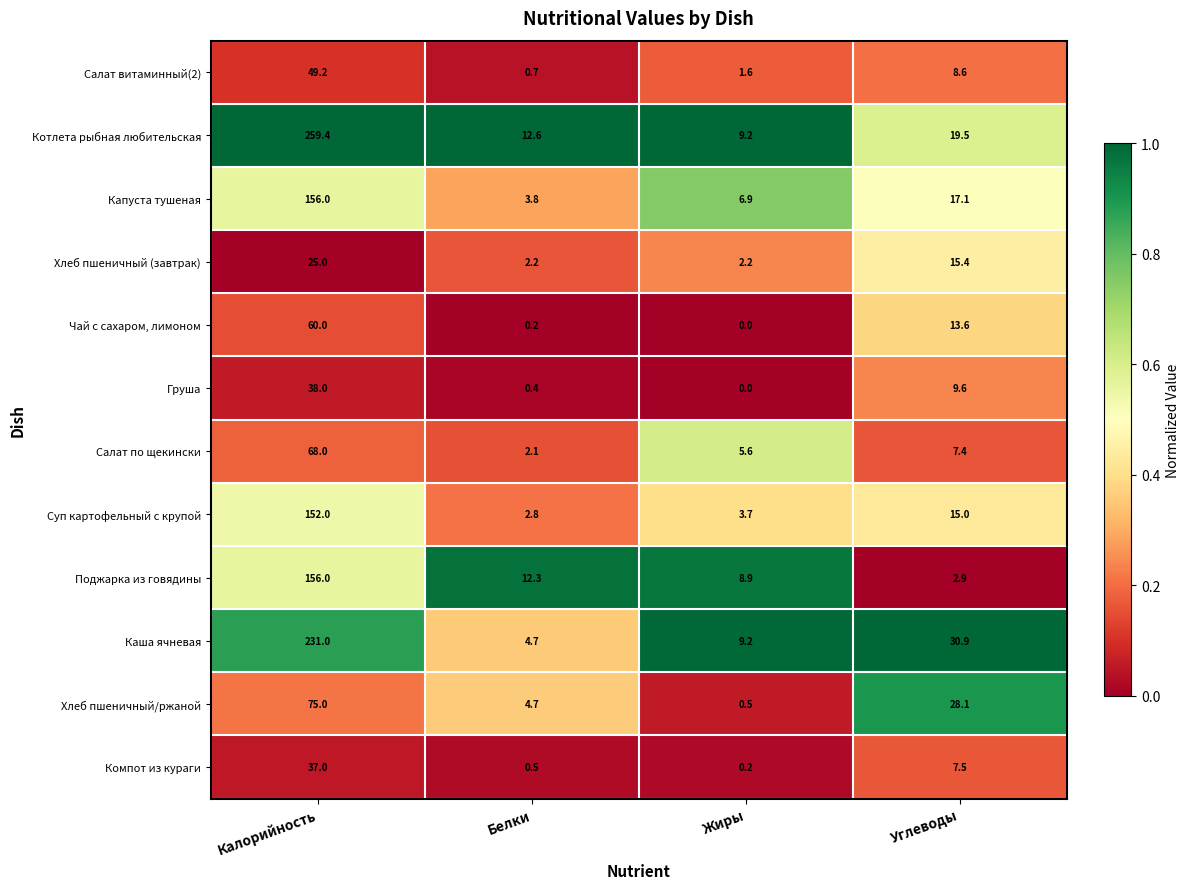

List the labels in order of Суп картофельный с крупой value, smallest first.

Белки, Жиры, Углеводы, Калорийность